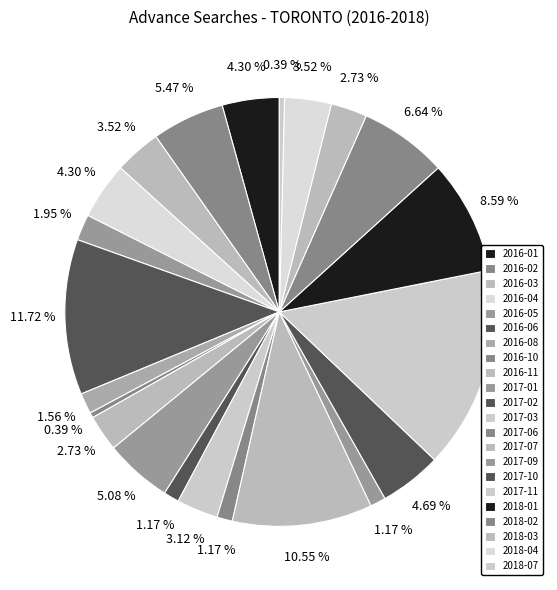

Count the number of slices in the pie.

22